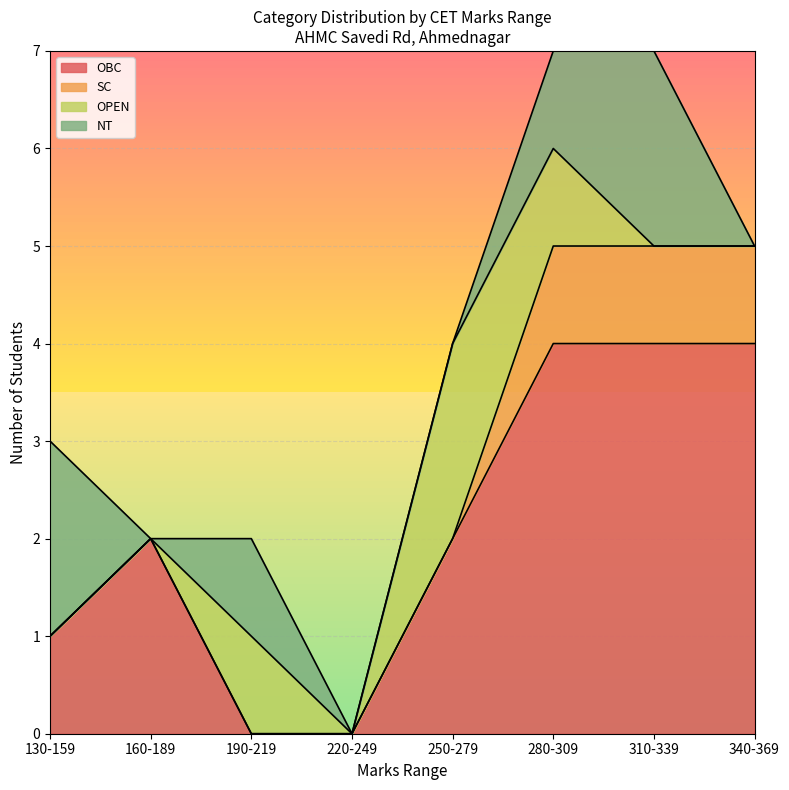

Is it true that SC equals 1 at 268?

False